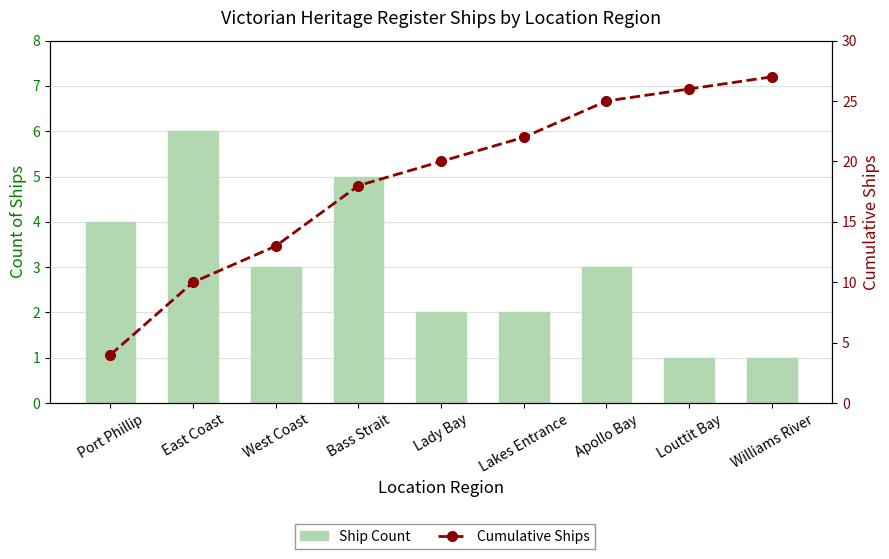

Is it true that Cumulative Ships equals 4 at Port Phillip?

True